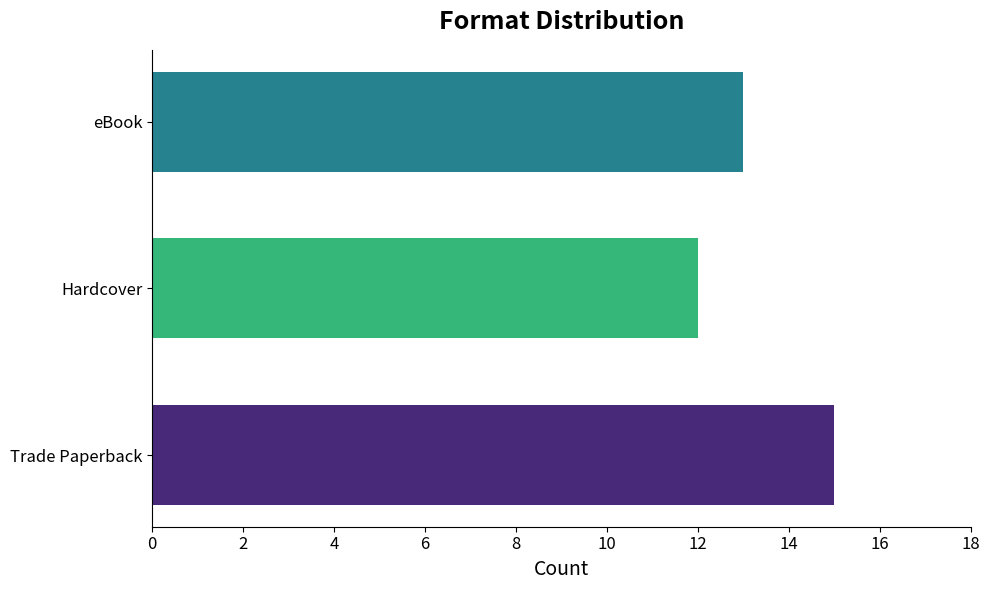

What is the greatest value displayed?

15